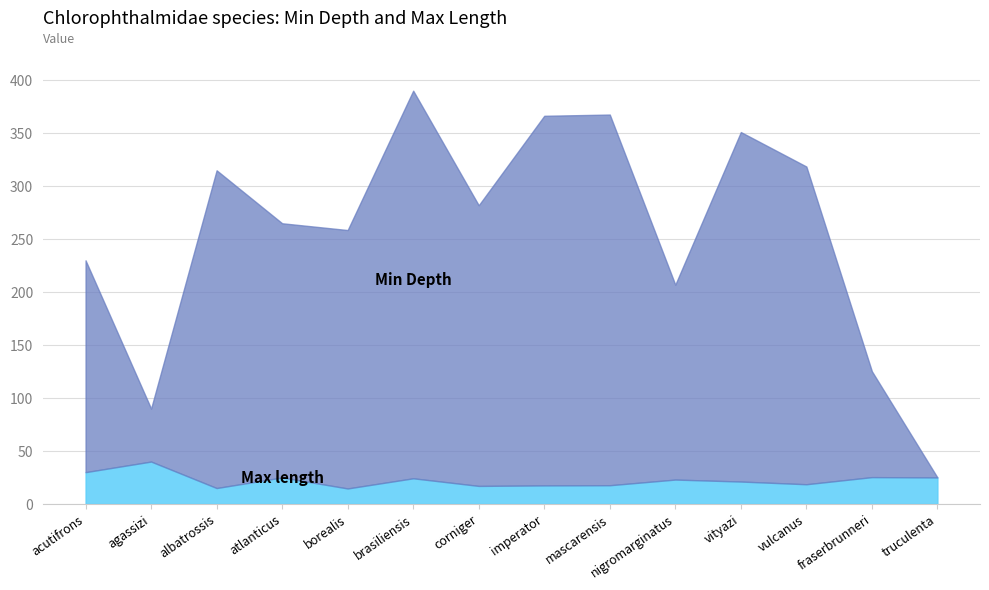

Count the number of categories in the chart.

14